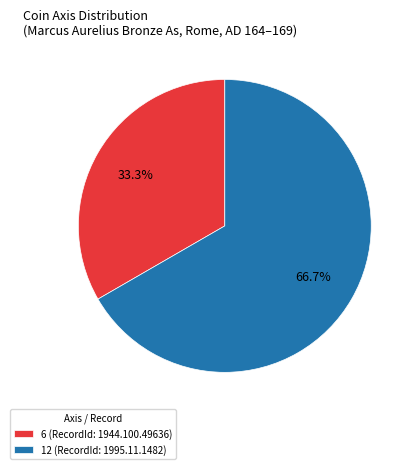

Between 6 (RecordId: 1944.100.49636) and 12 (RecordId: 1995.11.1482), which is larger?

12 (RecordId: 1995.11.1482)